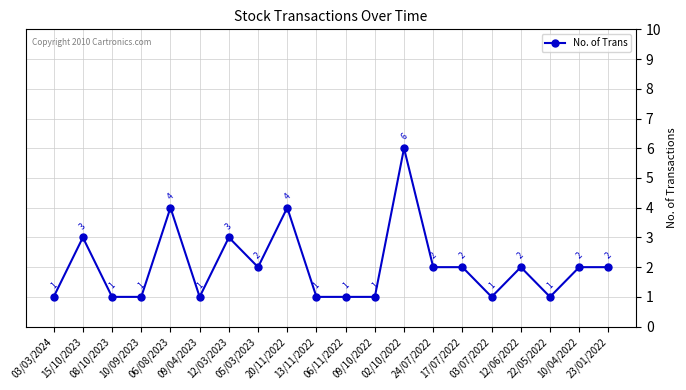

Reading right to left, extract all data points from this chart.

23/01/2022=2	10/04/2022=2	22/05/2022=1	12/06/2022=2	03/07/2022=1	17/07/2022=2	24/07/2022=2	02/10/2022=6	09/10/2022=1	06/11/2022=1	13/11/2022=1	20/11/2022=4	05/03/2023=2	12/03/2023=3	09/04/2023=1	06/08/2023=4	10/09/2023=1	08/10/2023=1	15/10/2023=3	03/03/2024=1